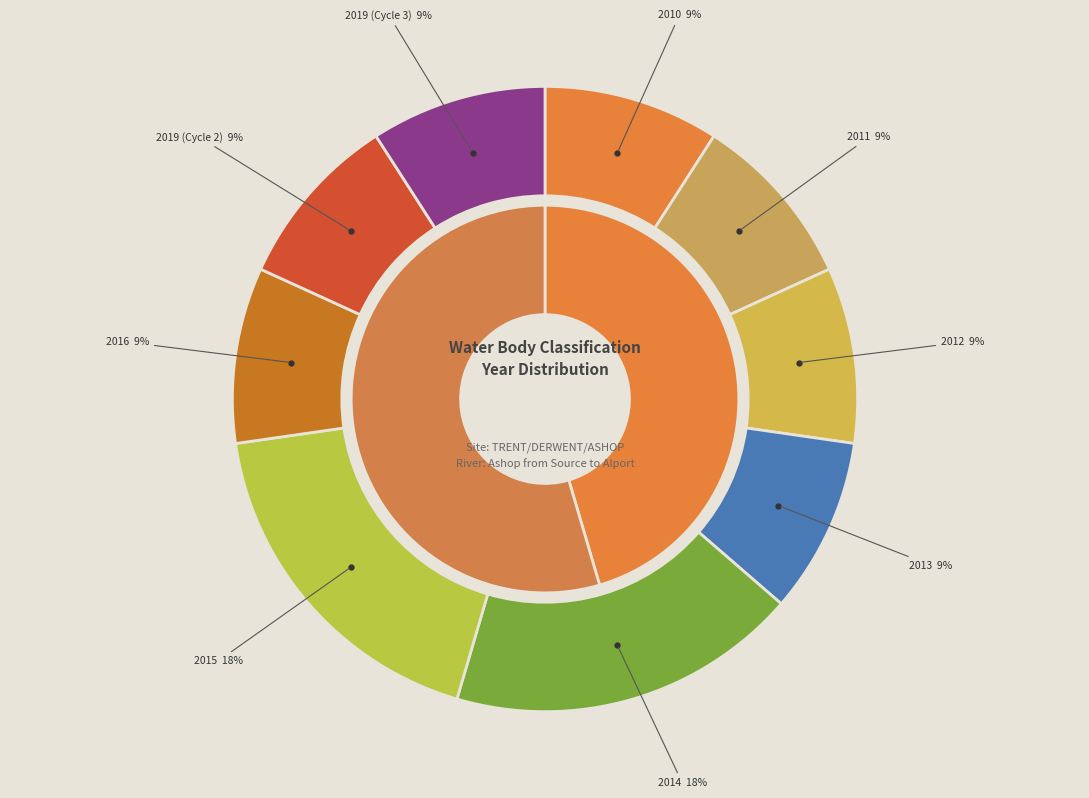

How many slices are in this pie chart?

9